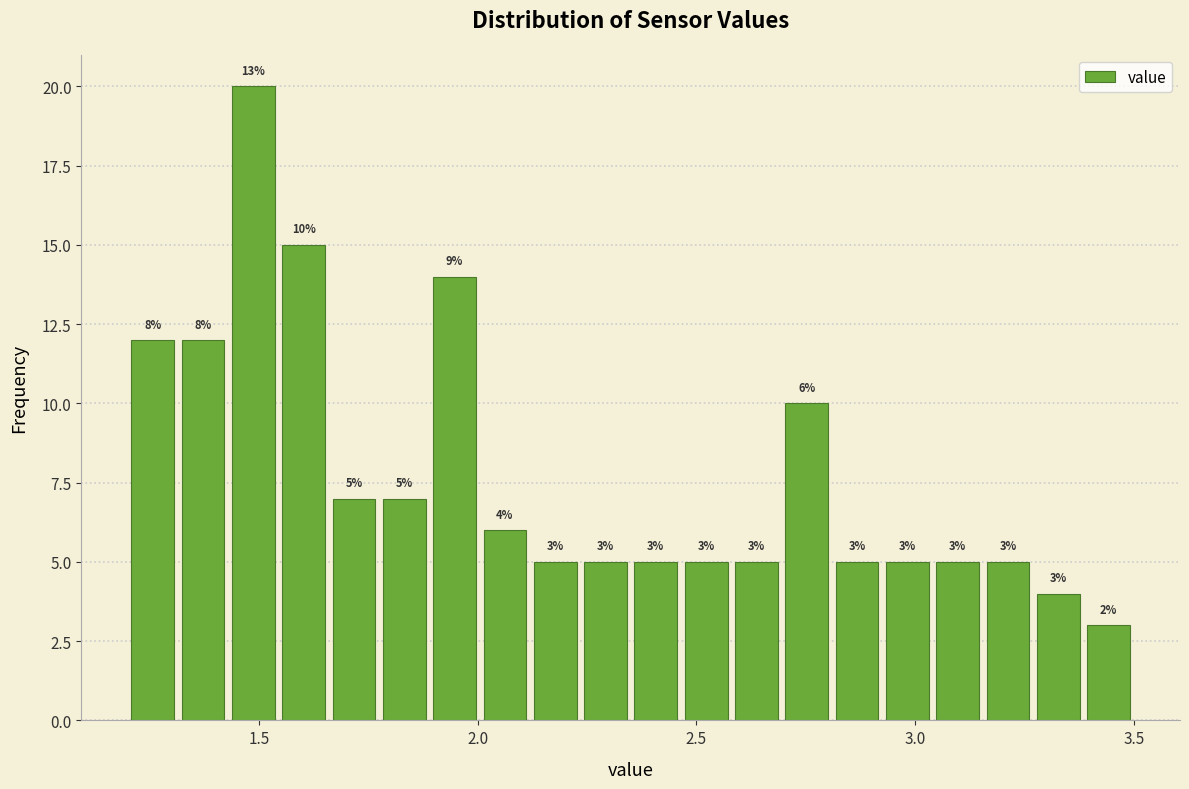

Around what value on the x-axis is the tallest bar? Give the approximate position of its centre, as read against the axis.

1.50